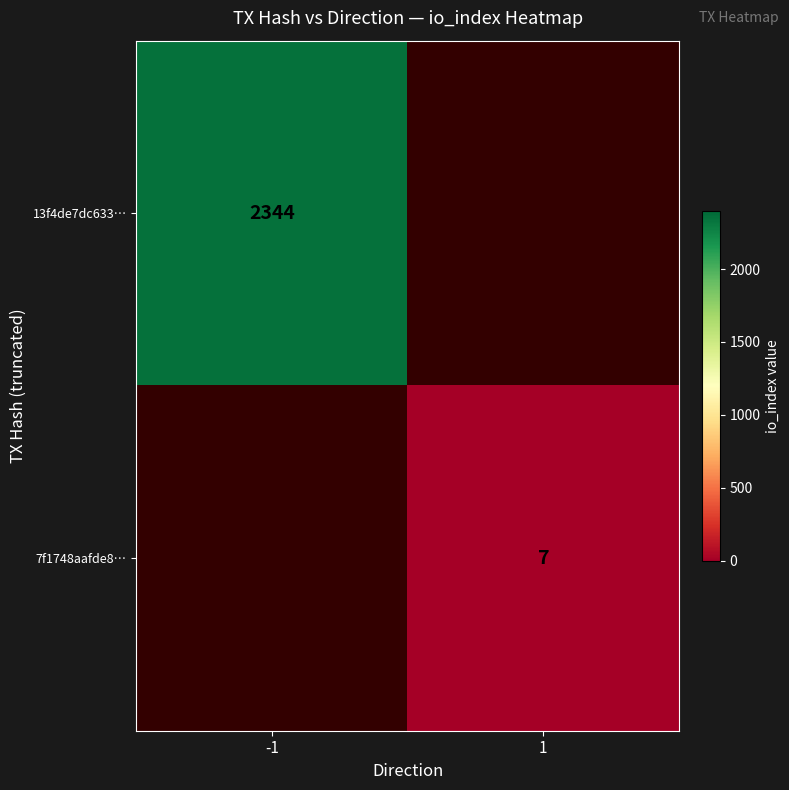

True or false: 13f4de7dc633… has a value of 1115 at -1.

False